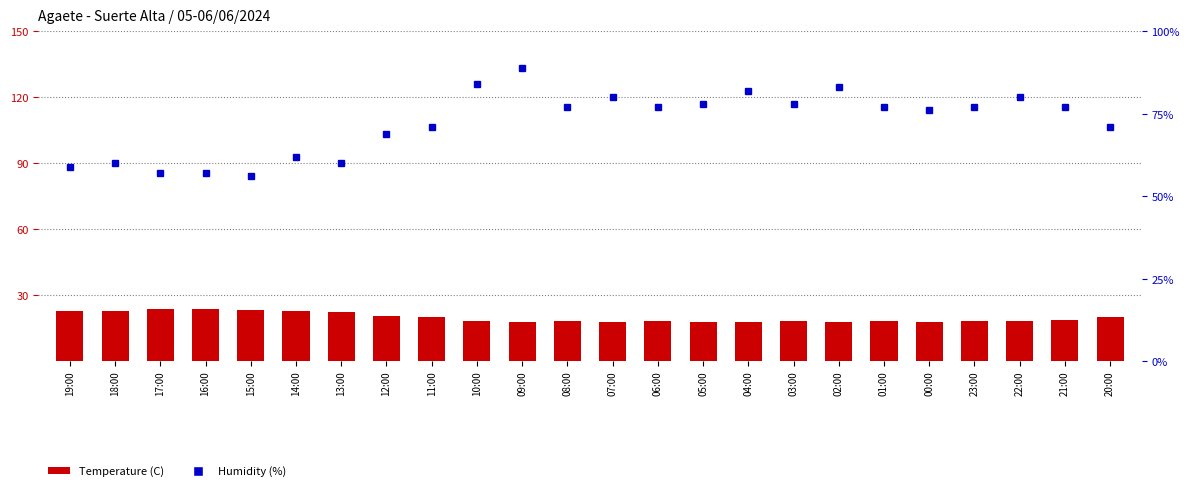

What is the difference between the highest and lowest values at 15:00?

32.5